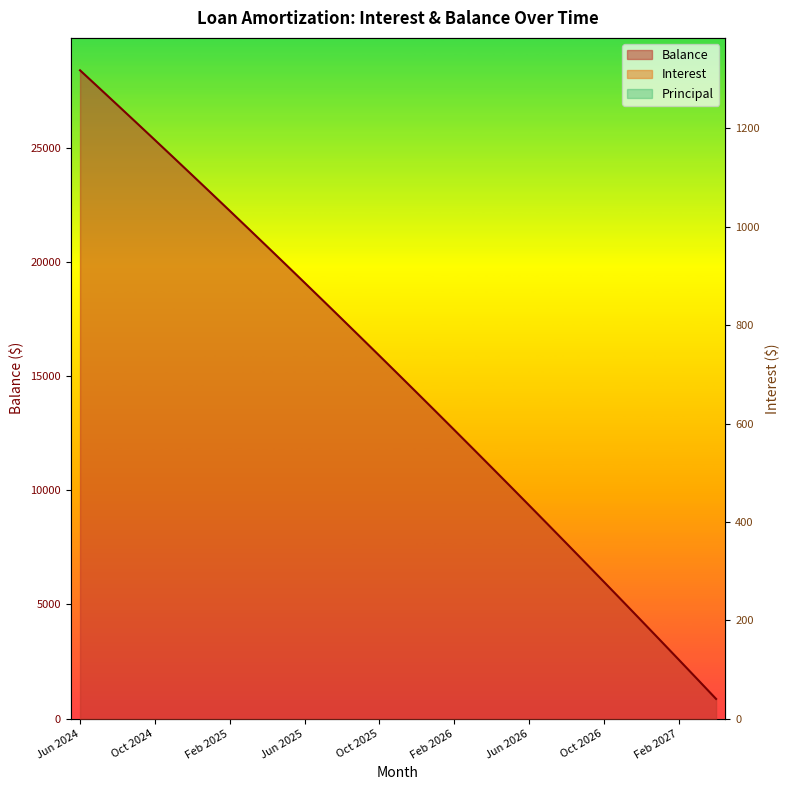

What is the sum of all Principal values?

28272.0